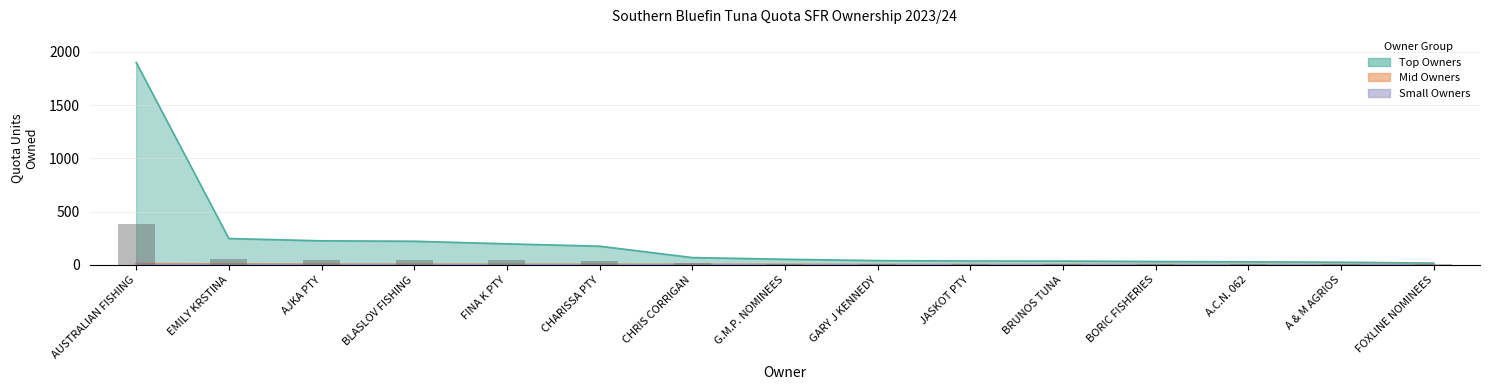

What are all the series names shown in the legend?

Top Owners, Mid Owners, Small Owners